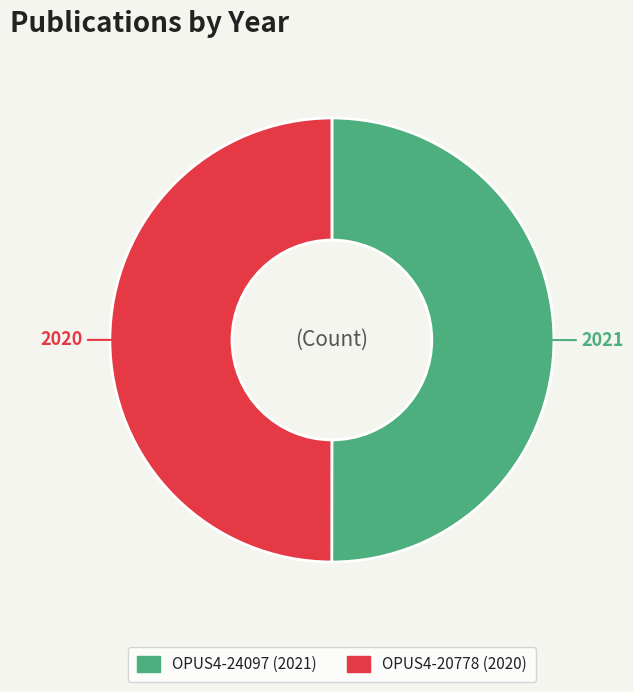

True or false: OPUS4-24097 accounts for 50% of the total.

True